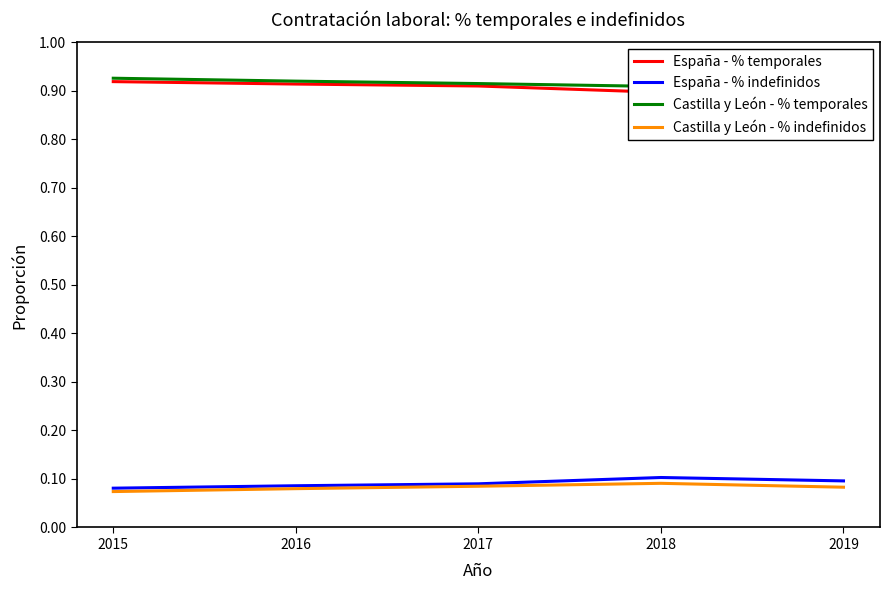

What is the sum of all España - % temporales values?

4.5